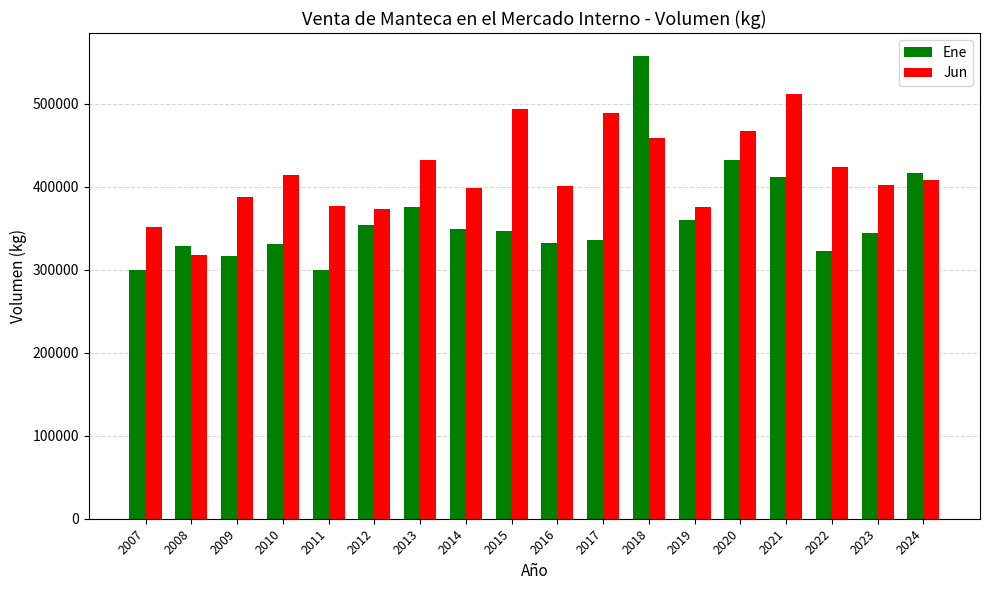

Which category has the lowest value in the Jun series?

2008